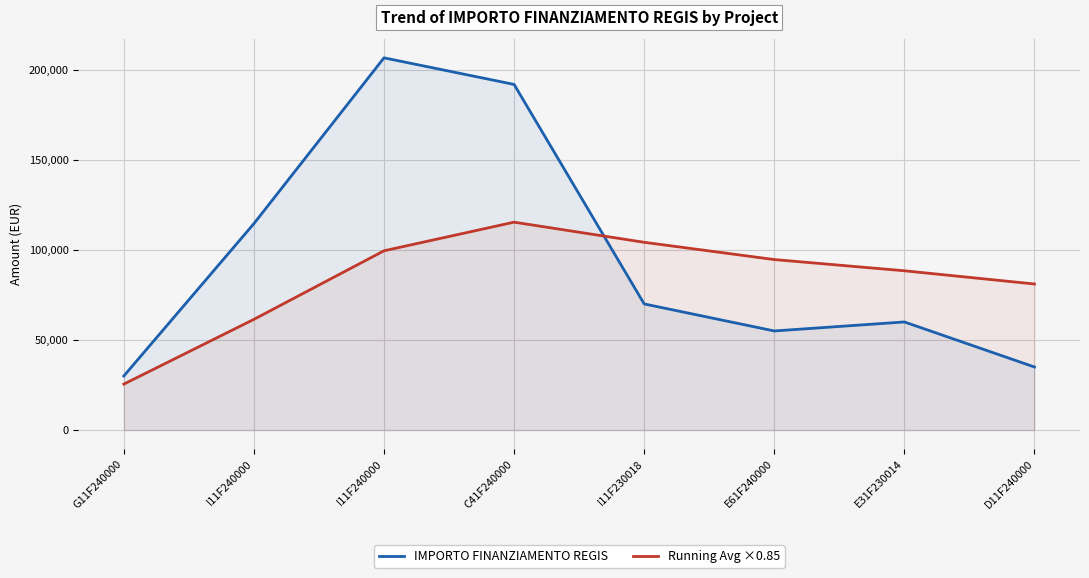

At G11F240000, list the series in order from smallest to largest.

Running Avg ×0.85, IMPORTO FINANZIAMENTO REGIS